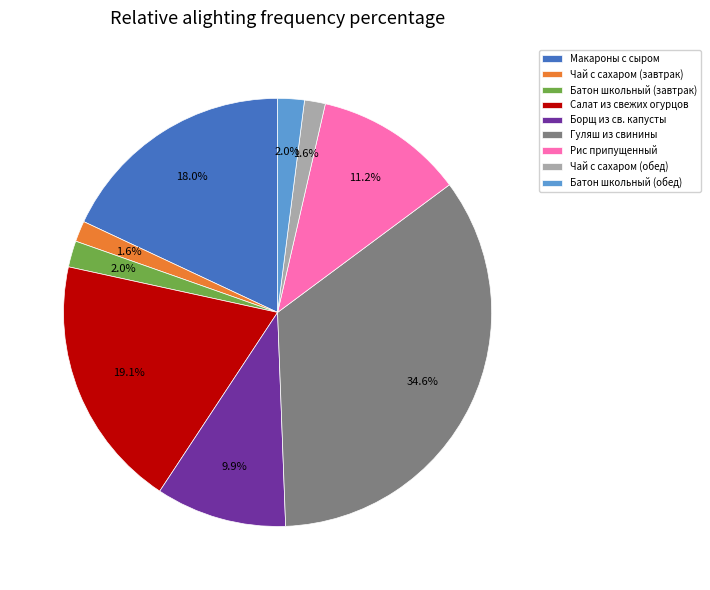

Is there a majority slice in this chart?

No